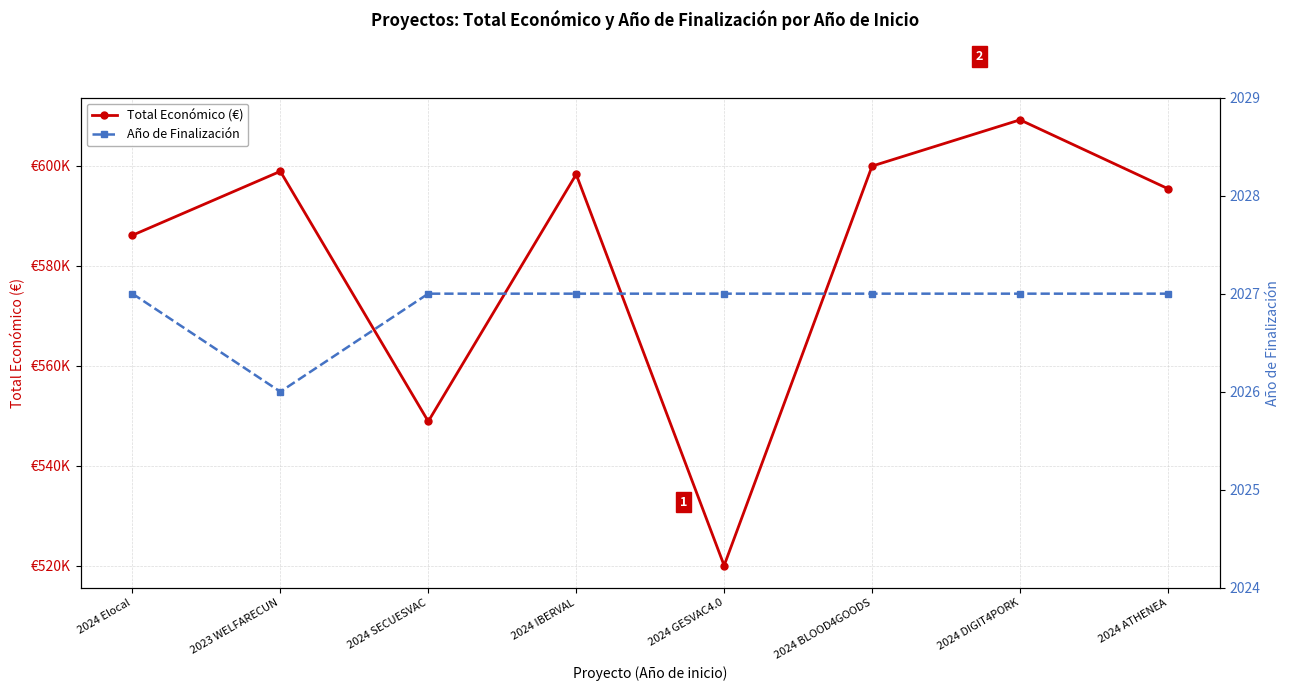

How many interior local valleys does the Año de Finalización series have?

1